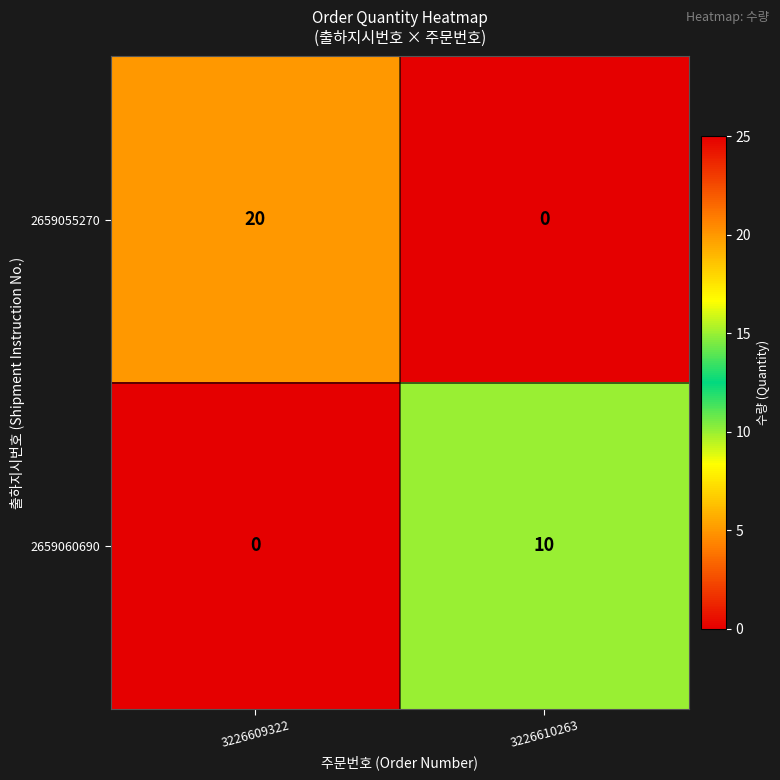

Which category has the lowest value in the 2659055270 series?

3226610263